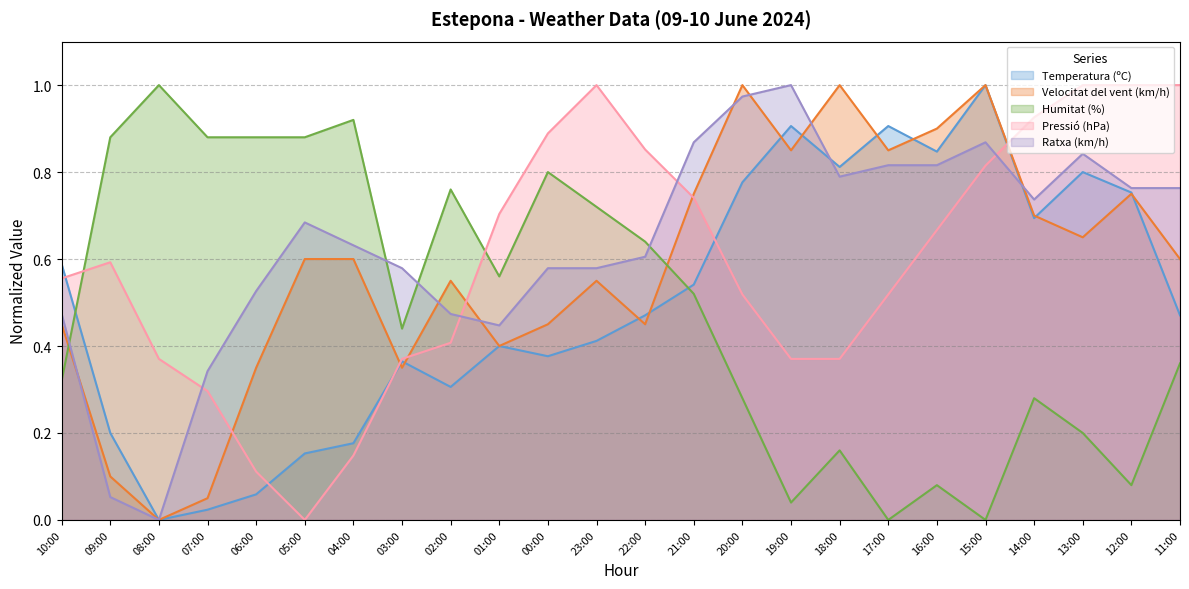

What is the difference between the second highest and minimum values in the Humitat (%) series?

0.9